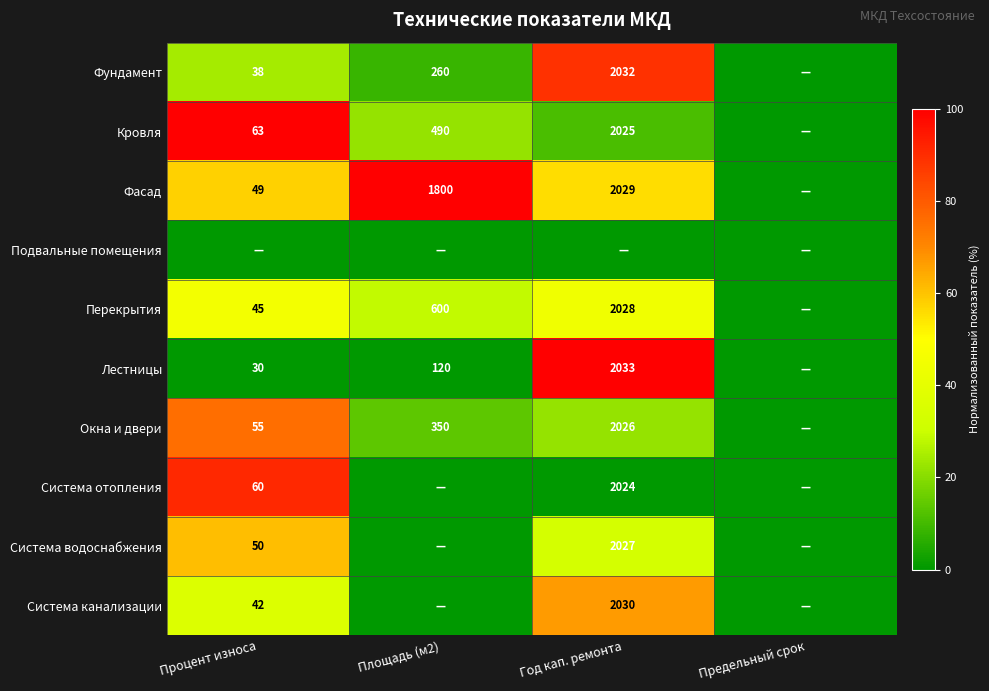

Is the value of Система отопления at Процент износа greater than the value of Система канализации at Процент износа?

Yes